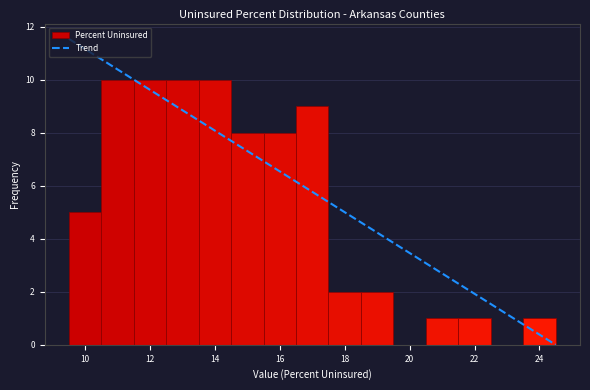

What is the height of the bar covering 15.5 to 16.5 on the x-axis? Neither the bar edges nor the heights are printed on the chart, so give them approximately, as read against the axes.

8